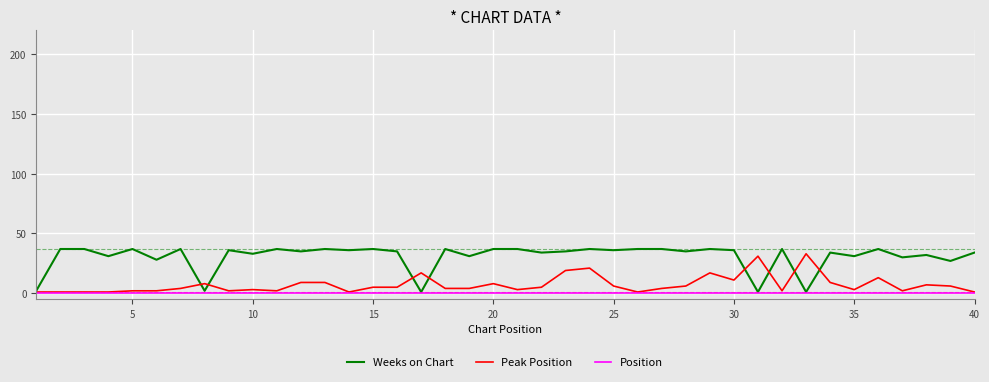

Count the number of data series in this chart.

3